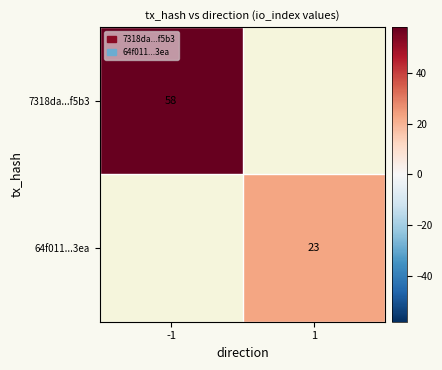

True or false: 64f011...3ea has a value of 39 at 1.

False